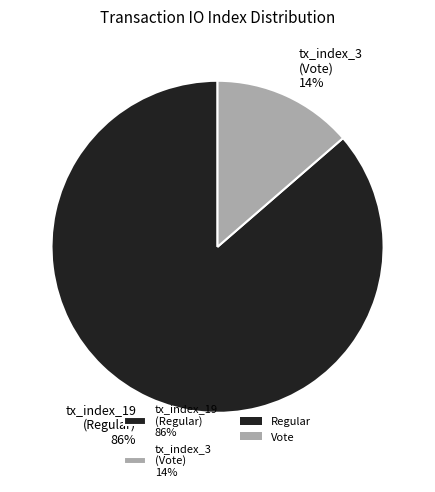

To the nearest percent, what is the combined percentage of tx_index_3 (Vote) 14% and tx_index_19 (Regular) 86%?

100%